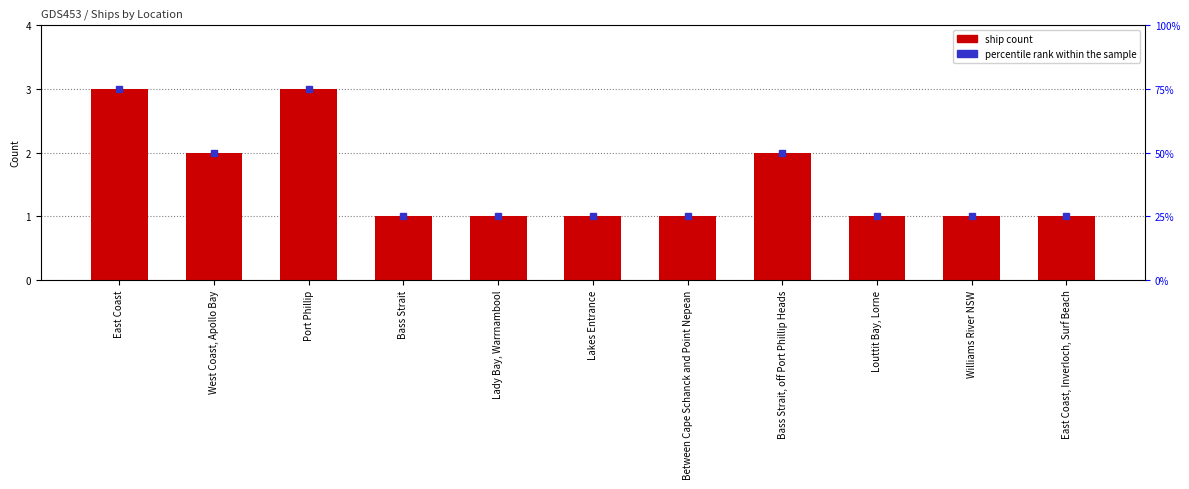

Does the chart contain stacked bars?

No